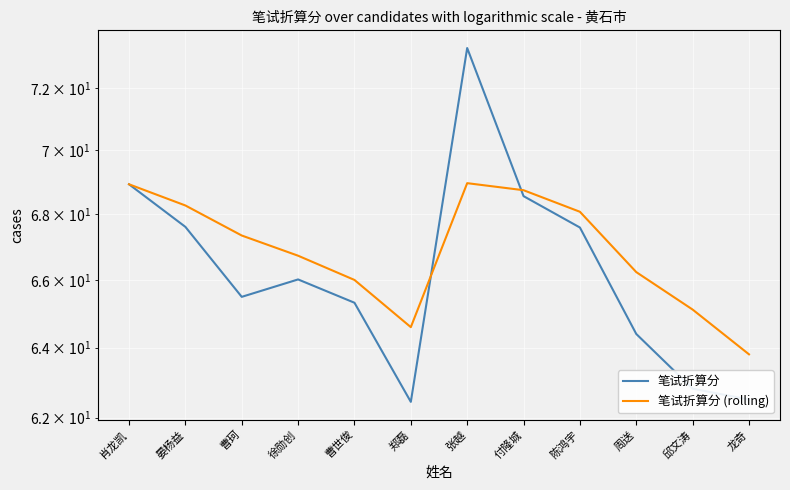

Reading left to right, transcribe all the data shown in this chart.

笔试折算分: 68.9	67.6	65.5	66.0	65.3	62.4	73.3	68.6	67.6	64.4	62.8	62.5
笔试折算分 (rolling): 68.9	68.3	67.3	66.7	66.0	64.6	69.0	68.7	68.1	66.2	65.1	63.8